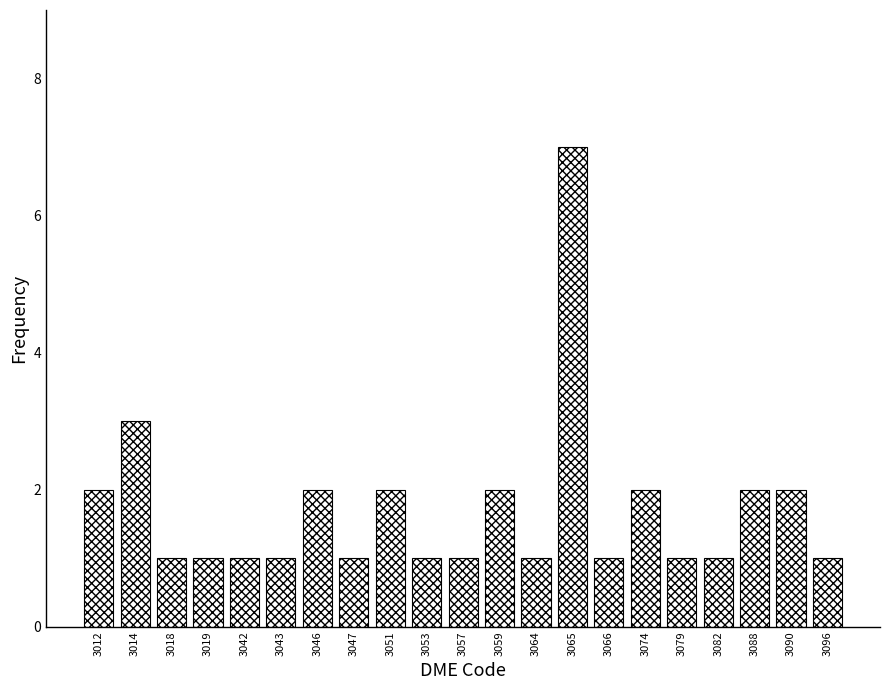

Reading left to right, extract all data points from this chart.

2	3	1	1	1	1	2	1	2	1	1	2	1	7	1	2	1	1	2	2	1